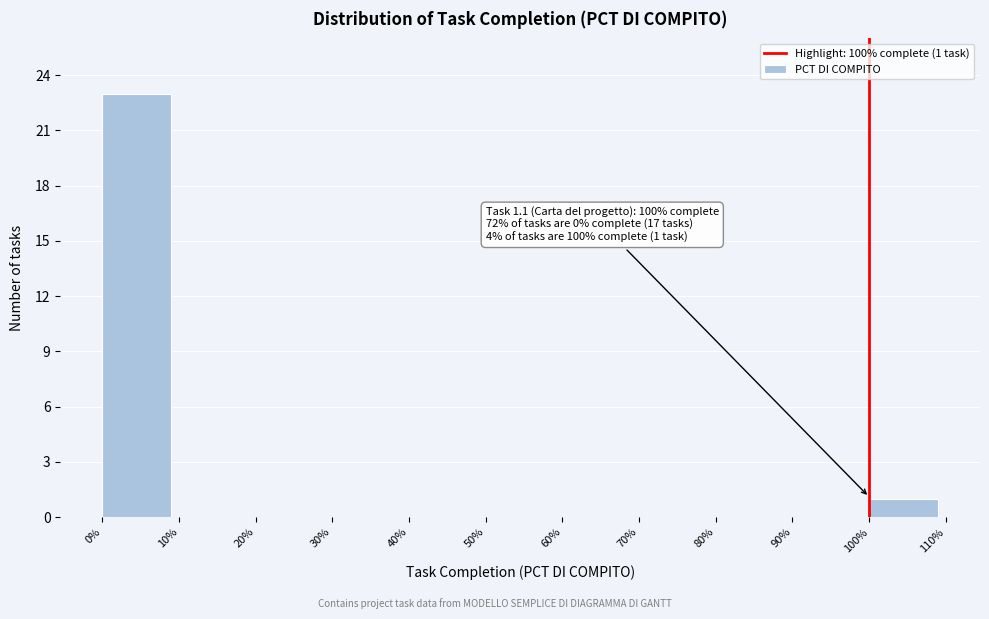

Reading left to right, what are all the values shown in this chart?

0%=23	10%=0	20%=0	30%=0	40%=0	50%=0	60%=0	70%=0	80%=0	90%=0	100%=1